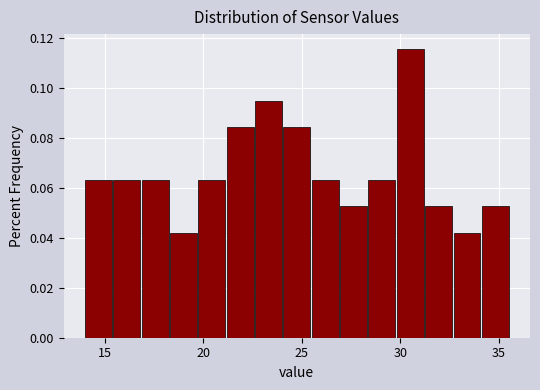

Read against the x-axis, roughly where is the centre of the tallest bar?

30.5